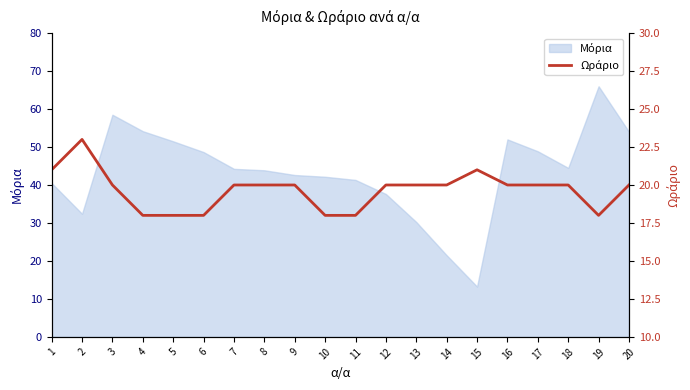

True or false: the data shows 5 at 18.

False